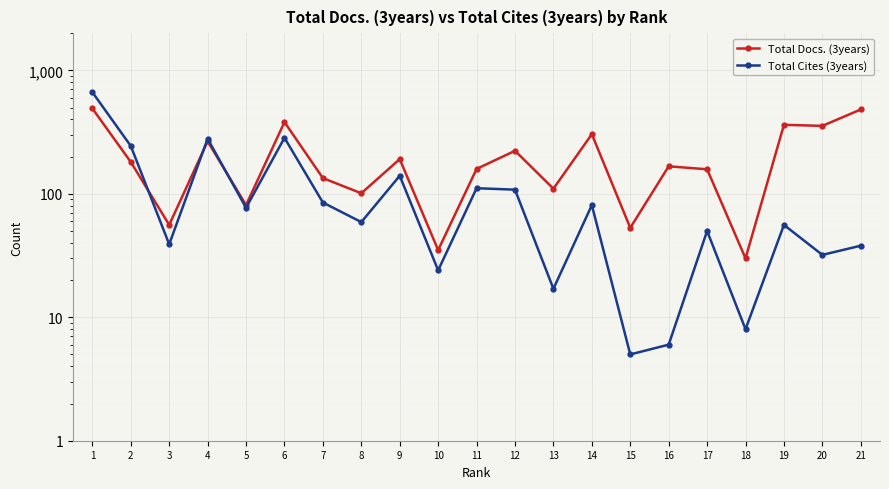

Which category has the highest value across all series?

1